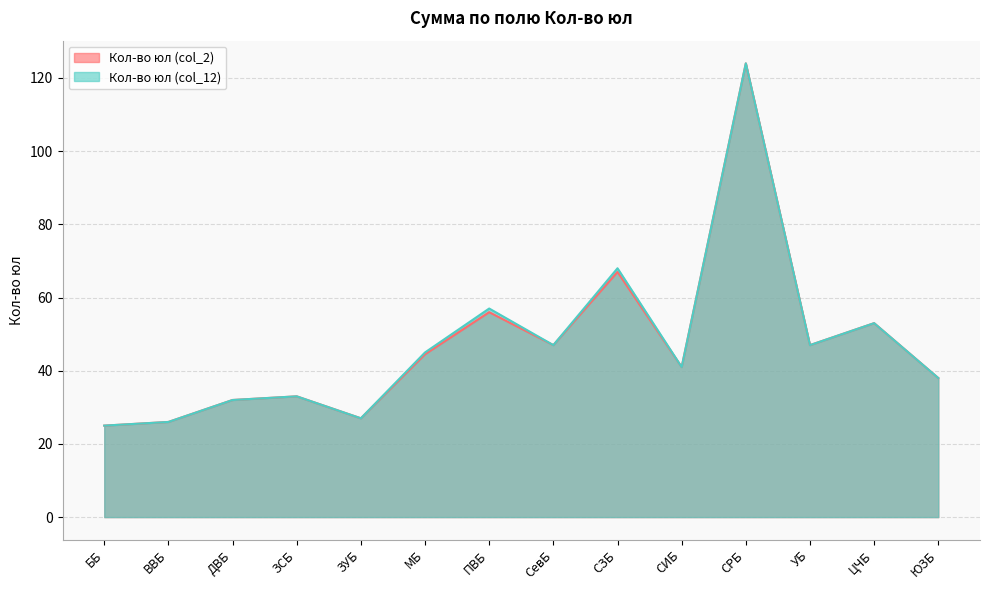

True or false: Кол-во юл (col_2) and Кол-во юл (col_12) cross at least once.

False